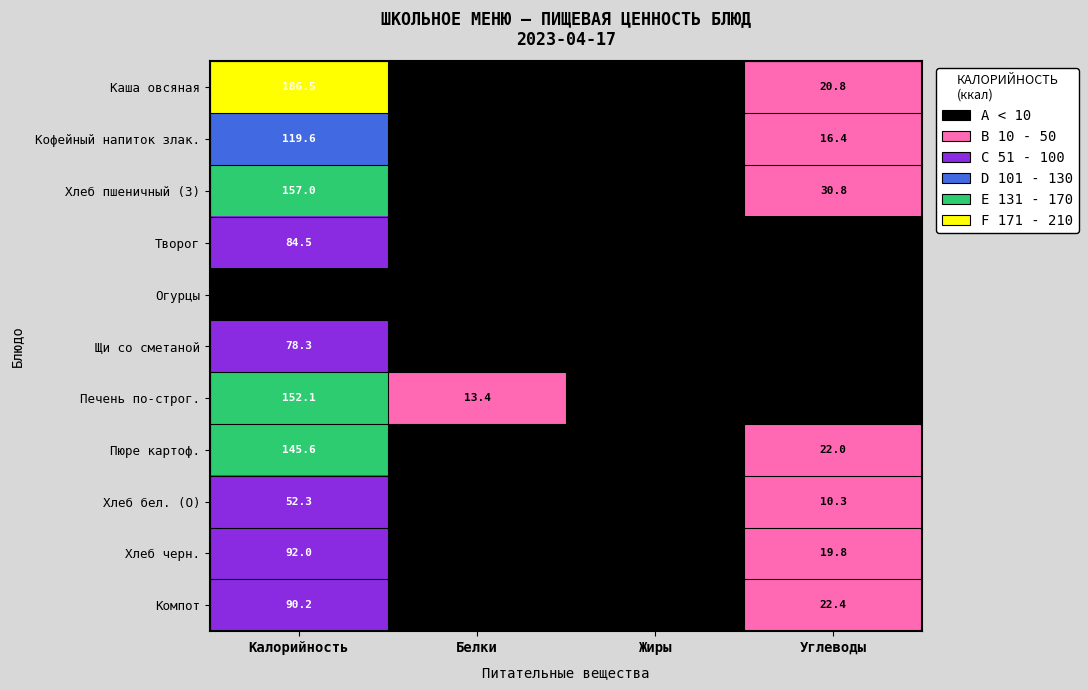

List the labels in order of Компот value, smallest first.

Жиры, Белки, Углеводы, Калорийность